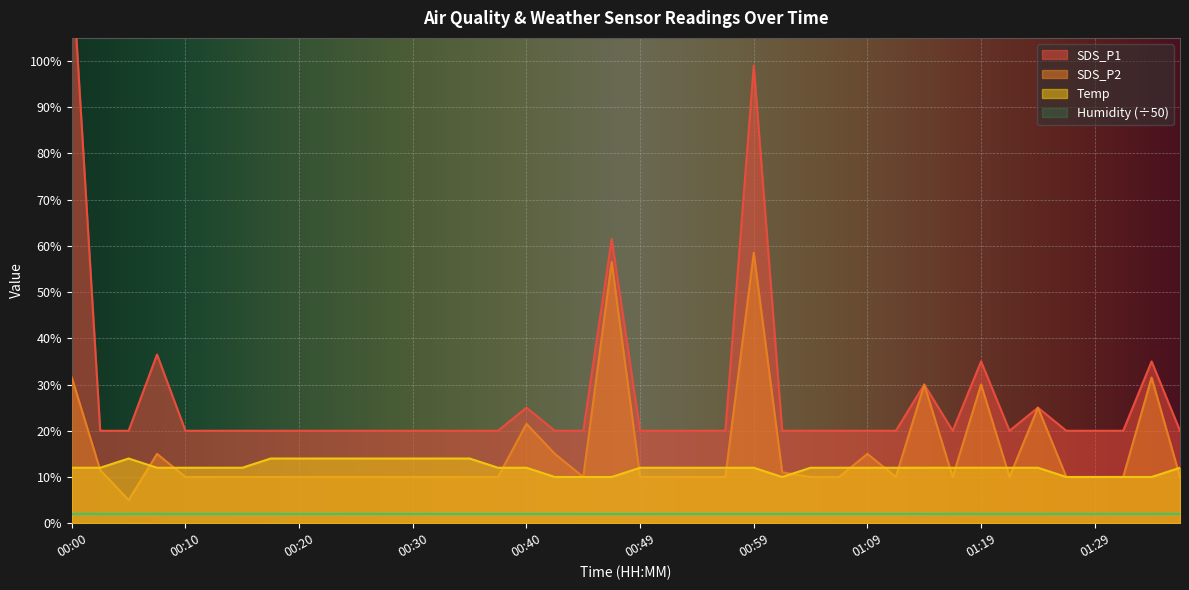

At which label does SDS_P2 reach its minimum?

00:05